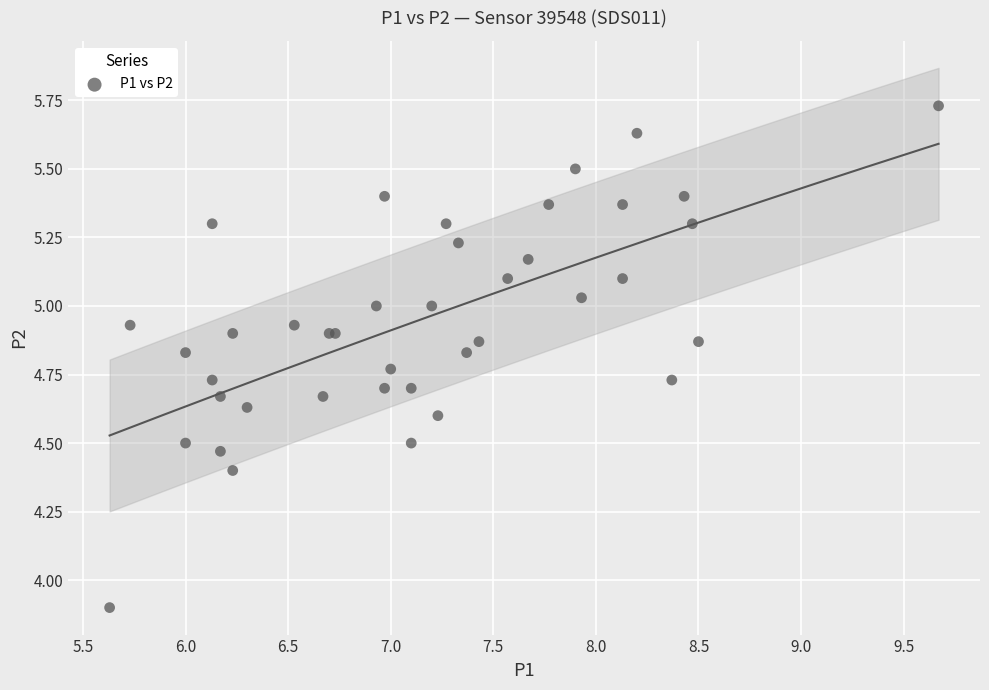

What Y value in the scatter plot is closest to 4?

3.9